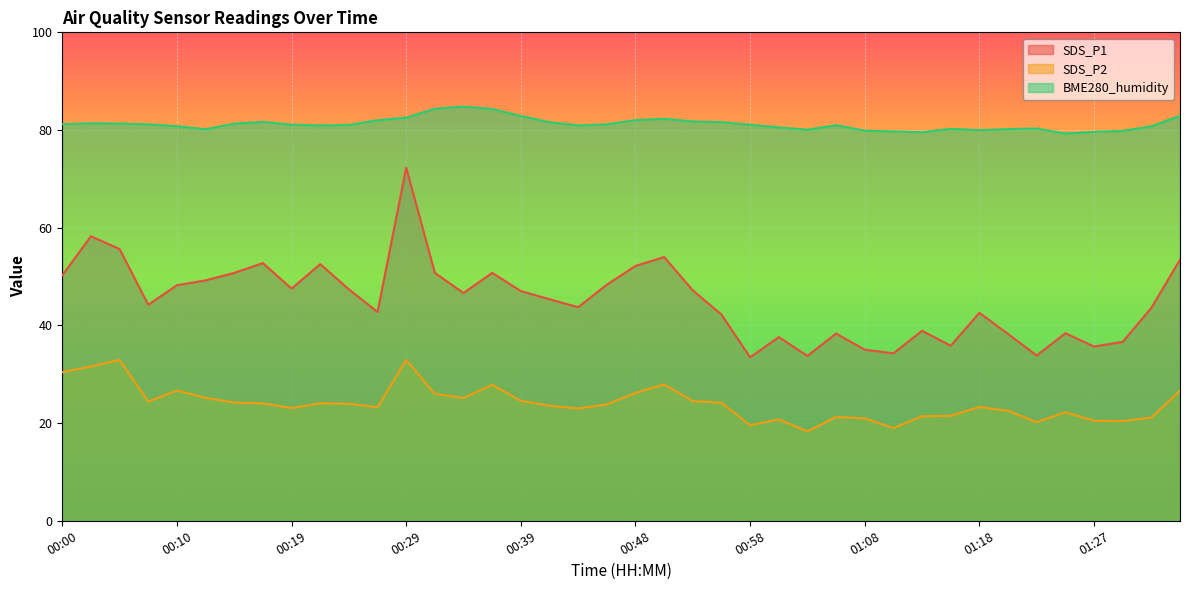

What is the label of the 13th point from the left?

00:29